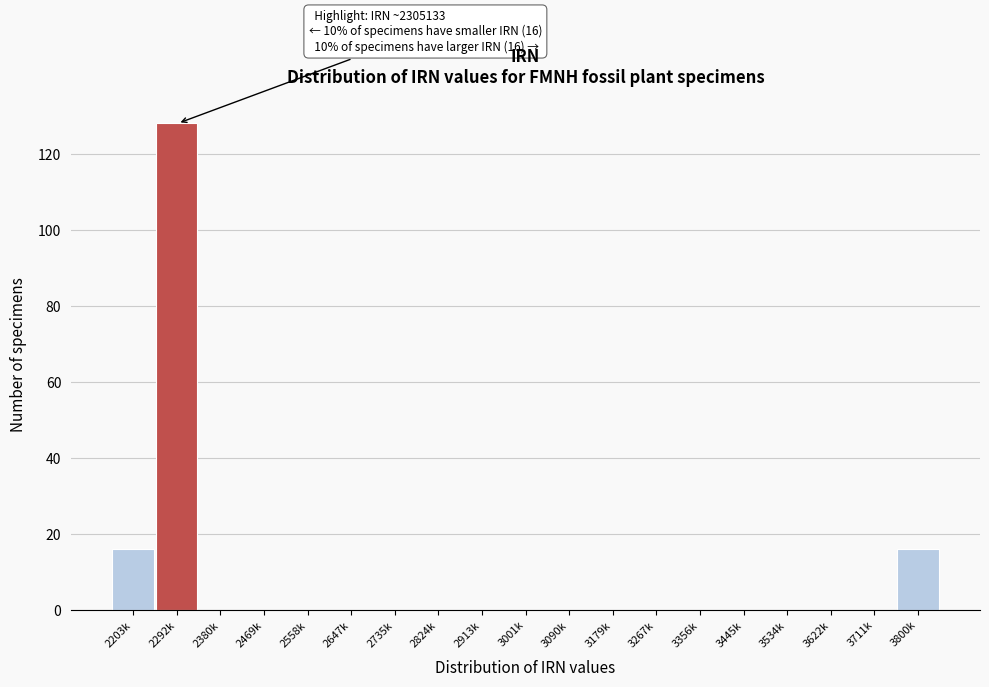

Reading left to right, what are all the values shown in this chart?

2203k=16	2292k=128	2380k=0	2469k=0	2558k=0	2647k=0	2735k=0	2824k=0	2913k=0	3001k=0	3090k=0	3179k=0	3267k=0	3356k=0	3445k=0	3534k=0	3622k=0	3711k=0	3800k=16